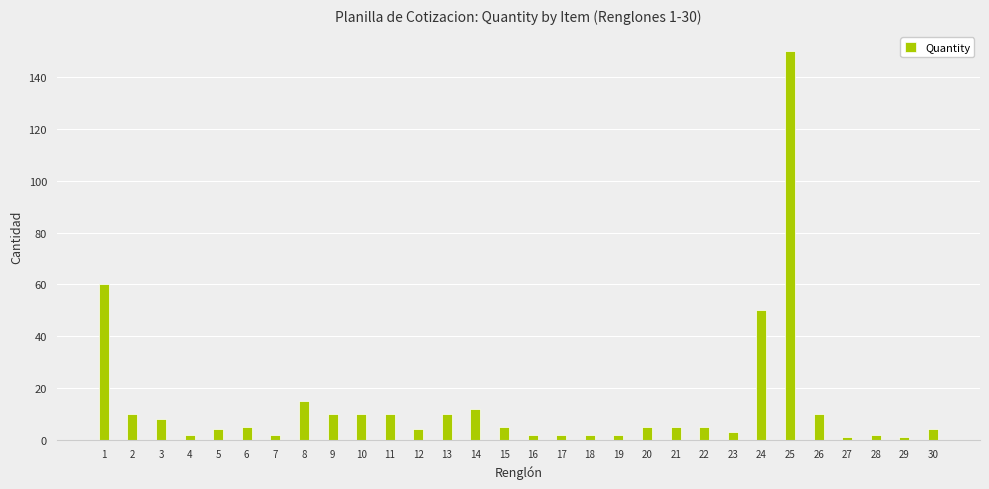

How many distinct data groups are displayed?

1